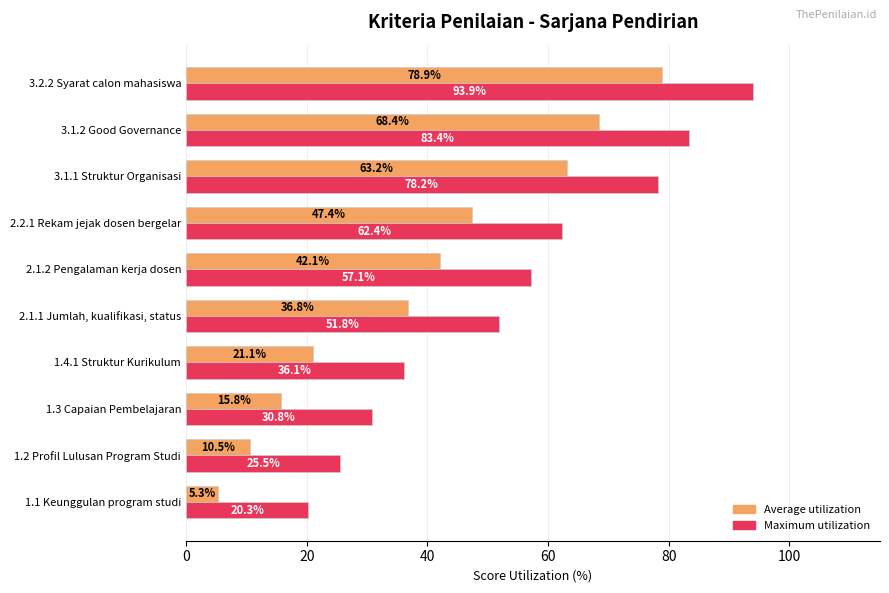

What is the difference between the highest and lowest values at 2.1.2 Pengalaman kerja dosen?

15.0